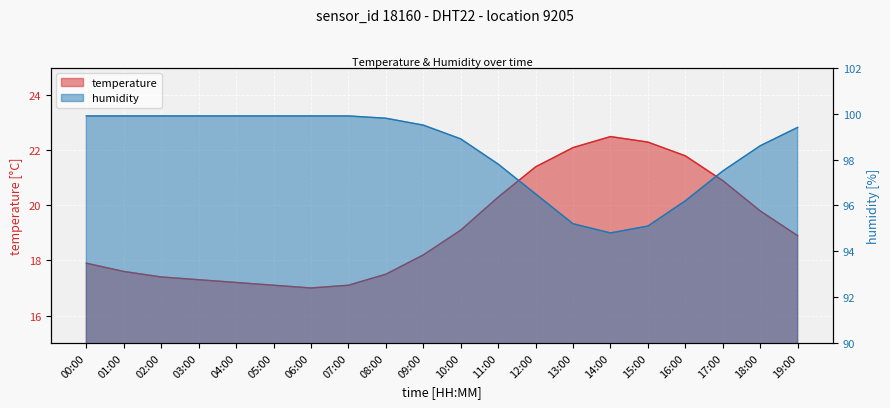

What is the maximum value for humidity?

99.9